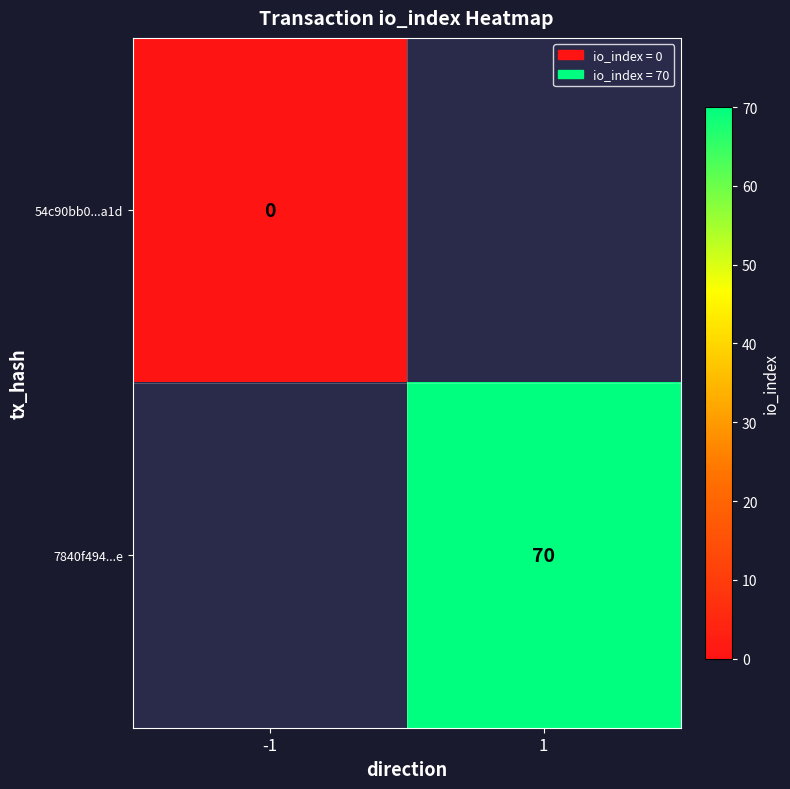

Is the value of 54c90bb0...a1d at -1 greater than the value of 7840f494...e at 1?

No